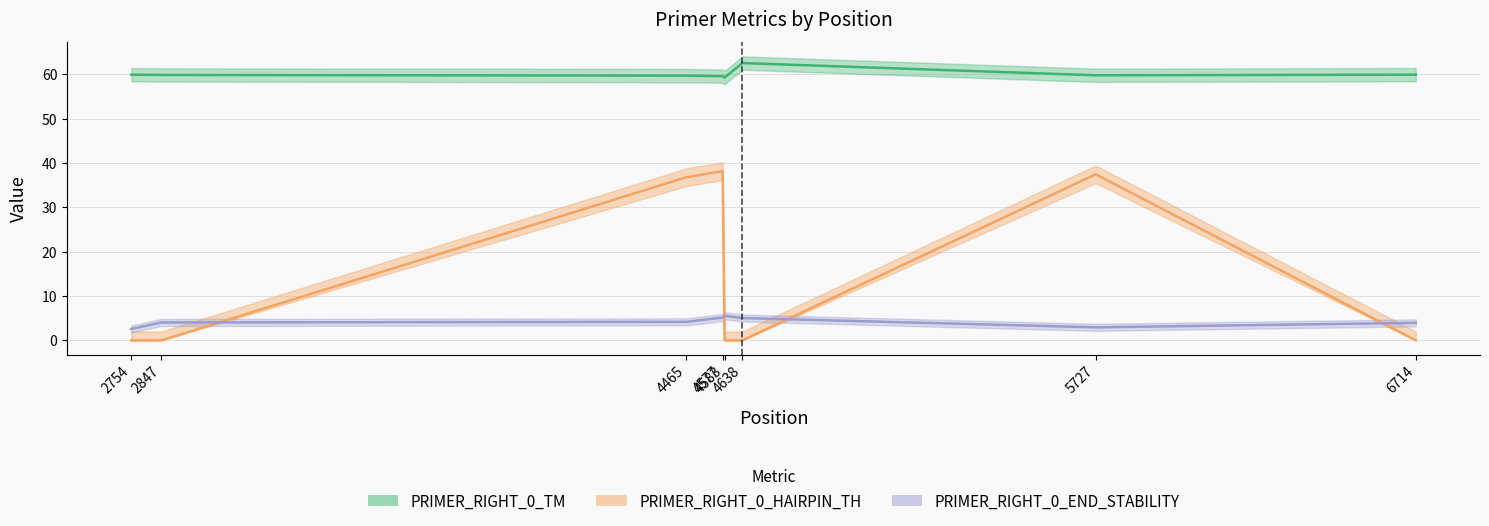

At which label is PRIMER_RIGHT_0_HAIRPIN_TH closest to 19?

4465